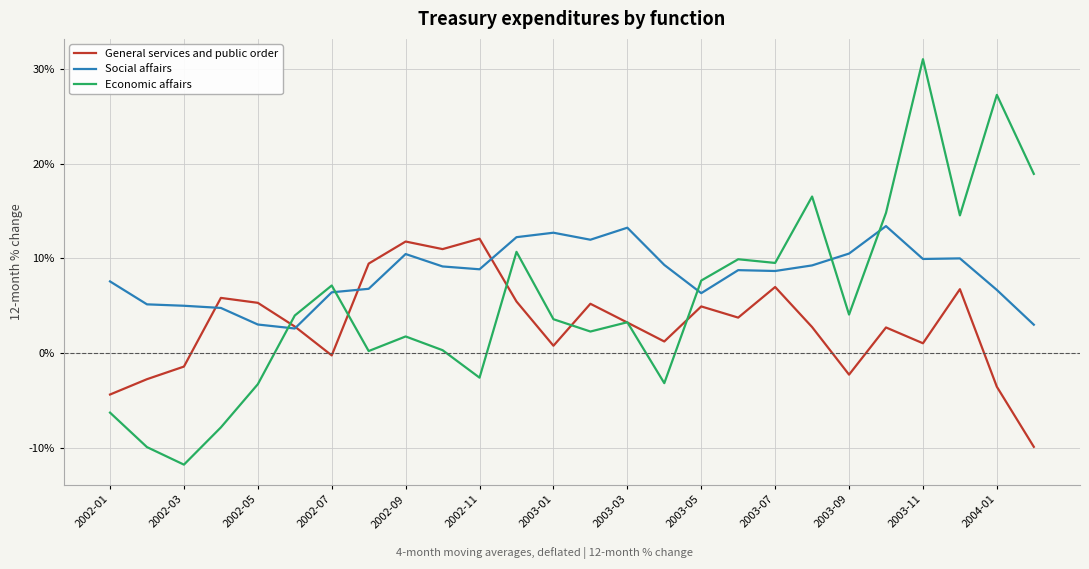

What is the lowest value of the Social affairs series?

2.6